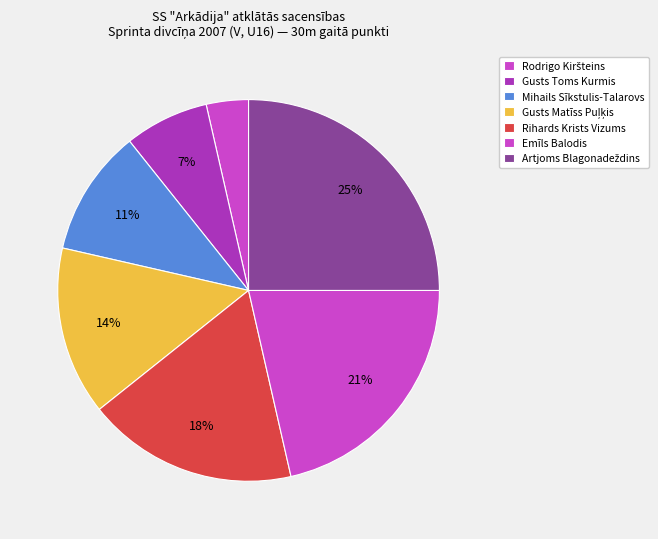

What portion of the pie excludes Gusts Matīss Puļķis?

85.7%